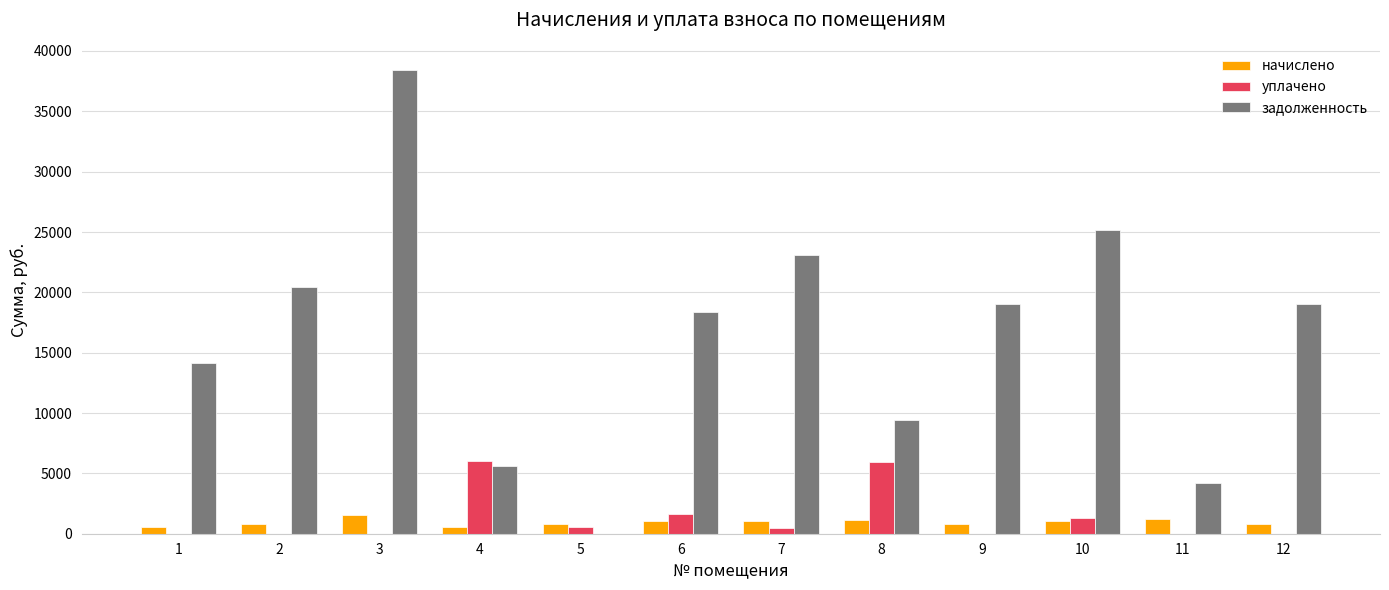

Between 8 and 12, which series saw the biggest shift?

задолженность